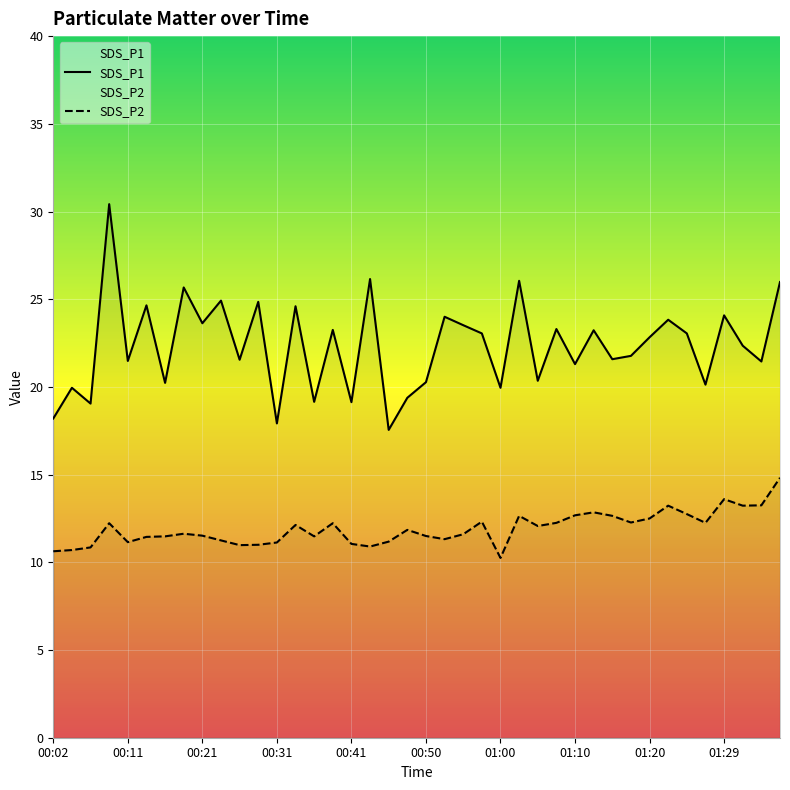

True or false: SDS_P1 has a value of 24.9 at 00:24.

True